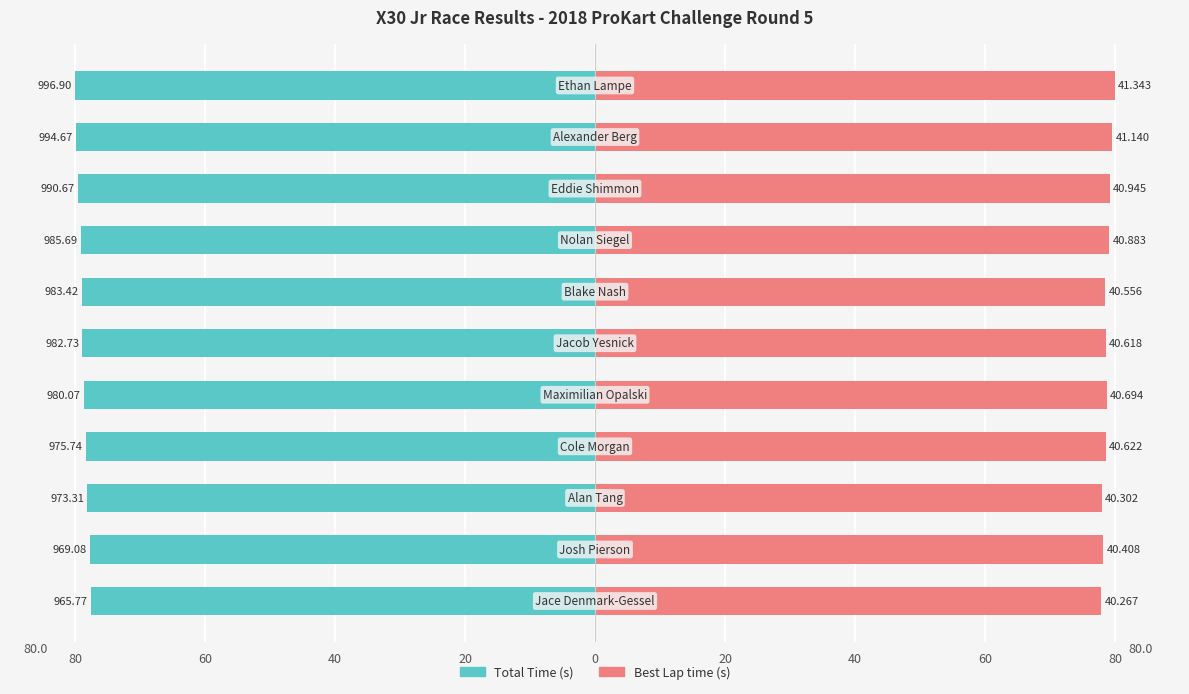

Are the bars grouped side by side (vs. stacked)?

Yes